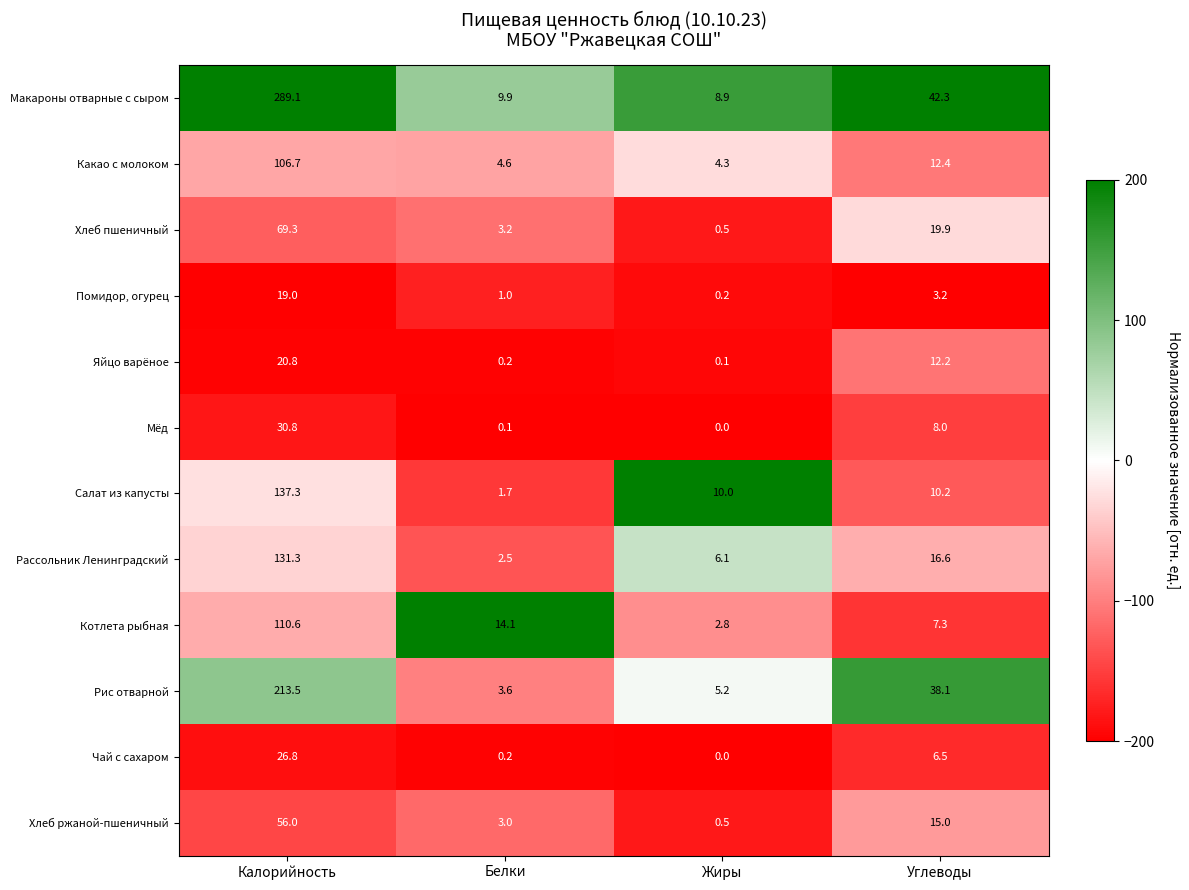

What is the sum of all Хлеб пшеничный values?

92.9